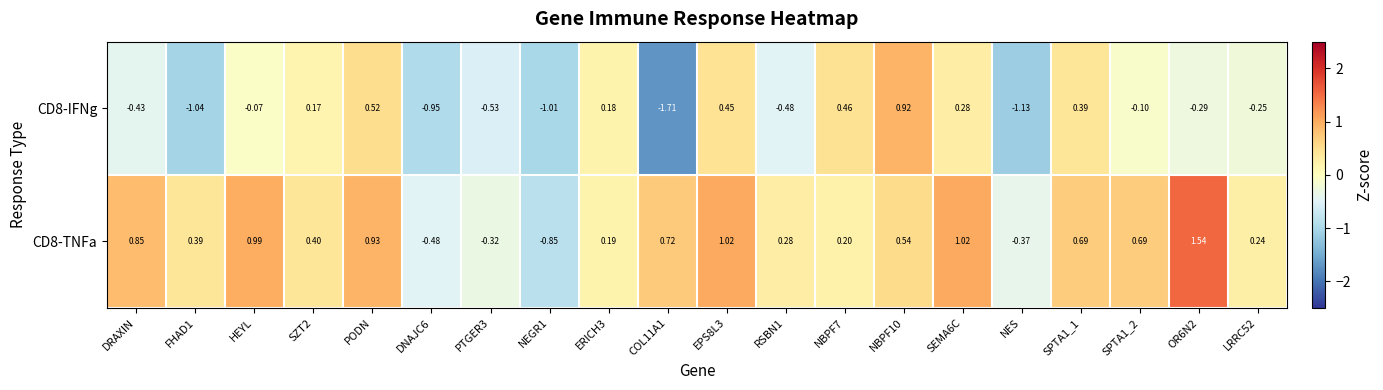

Is the value of CD8-TNFa at LRRC52 greater than the value of CD8-IFNg at LRRC52?

Yes